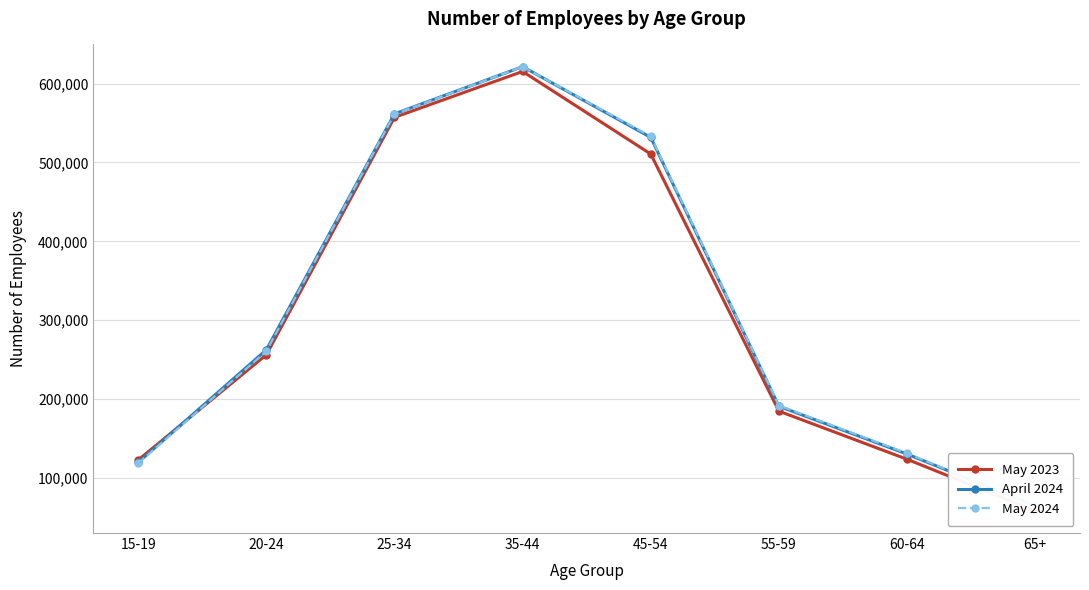

Between which two adjacent categories do April 2024 and May 2023 first intersect?

15-19 and 20-24